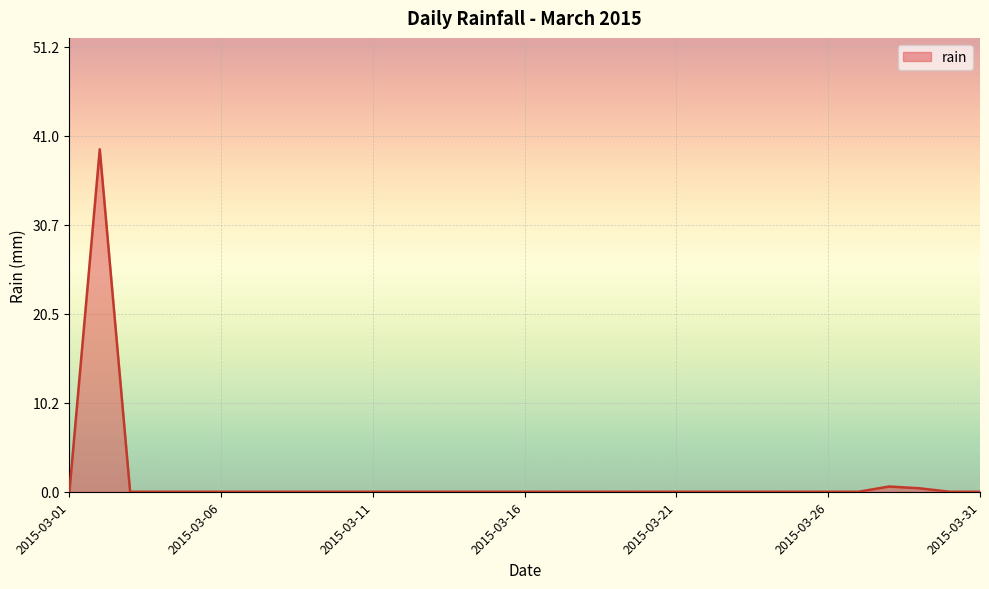

How many lines are shown in the chart?

1